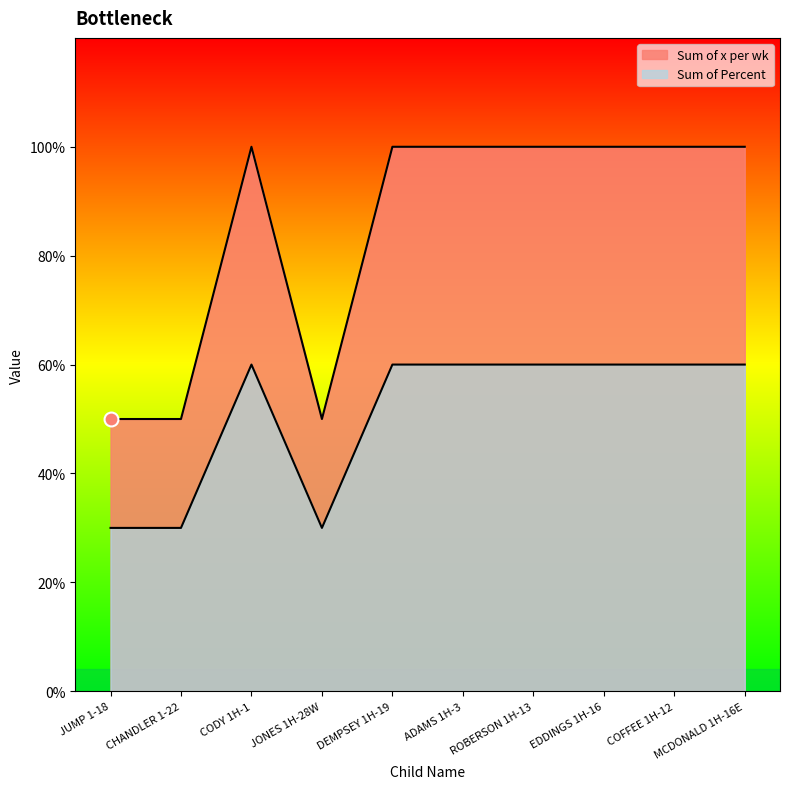

Does the chart have visible grid lines?

No